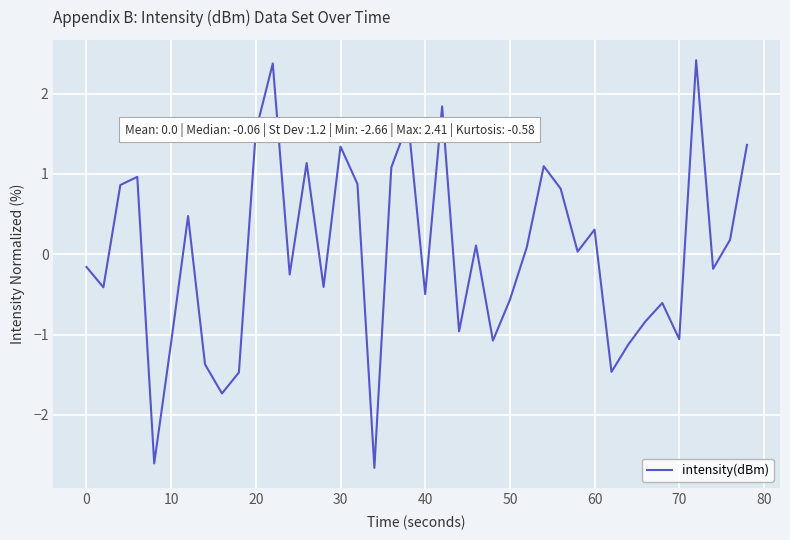

What is the greatest value displayed?

2.4